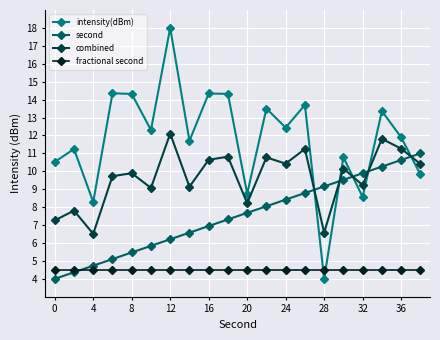

Which series has the largest range (max minus min)?

intensity(dBm)